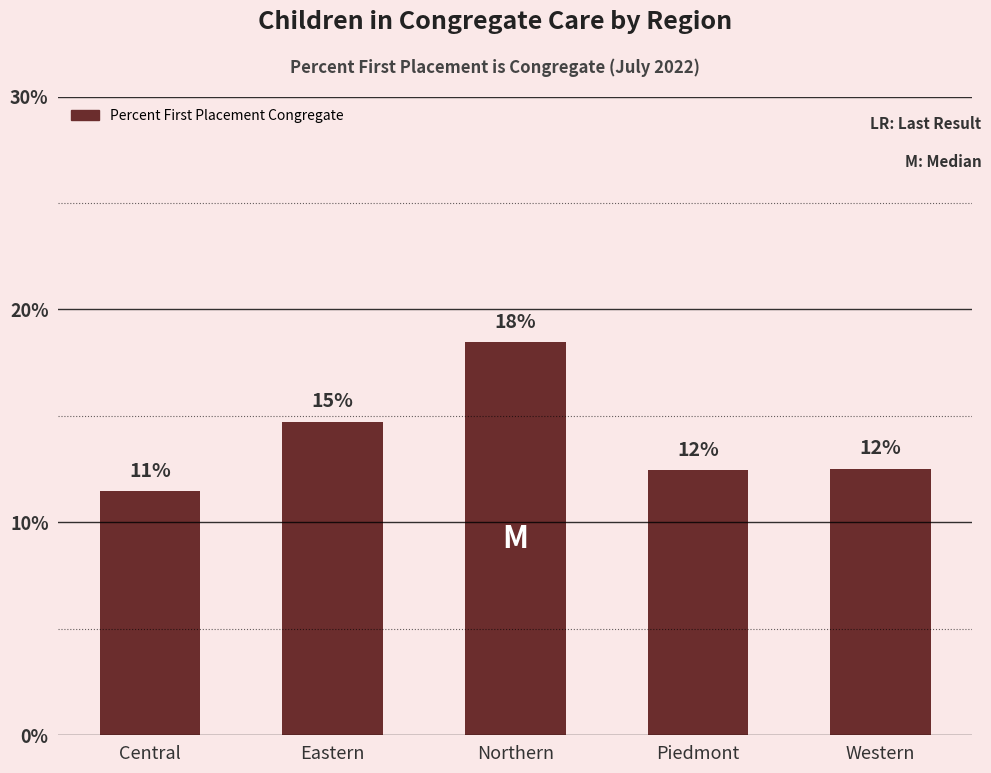

What is the change in value from Northern to Western?

-0.1